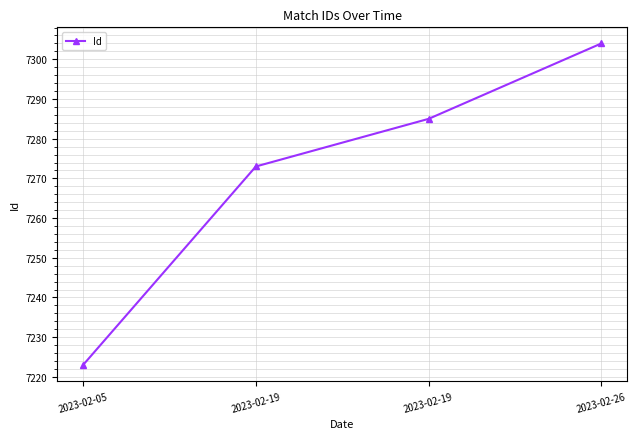

How many data points does each series have?

4